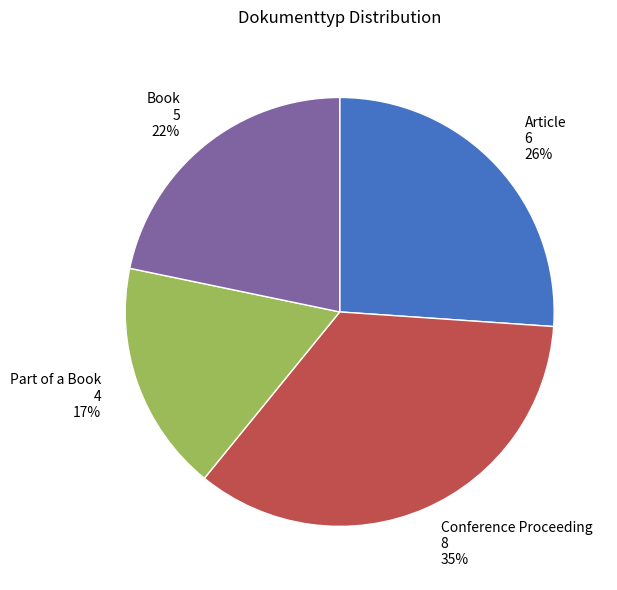

Is it true that Article is 26% of the pie?

True